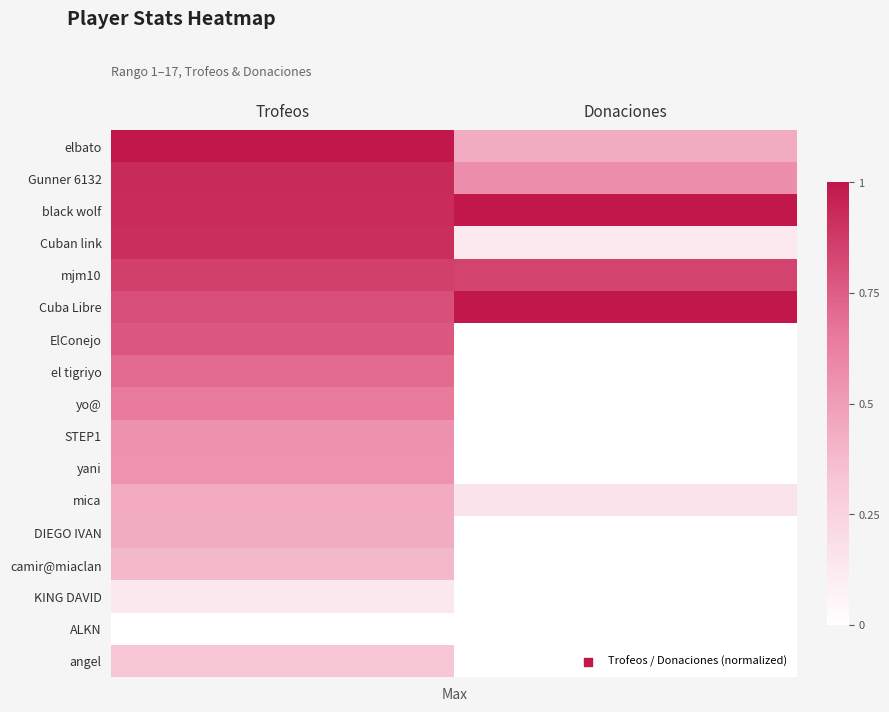

Reading left to right, what are all the values shown in this chart?

elbato: Trofeos=1.0	Donaciones=0.4
Gunner 6132: Trofeos=0.9	Donaciones=0.6
black wolf: Trofeos=0.9	Donaciones=1.0
Cuban link: Trofeos=0.9	Donaciones=0.1
mjm10: Trofeos=0.9	Donaciones=0.8
Cuba Libre: Trofeos=0.8	Donaciones=1.0
ElConejo: Trofeos=0.8	Donaciones=0.0
el tigriyo: Trofeos=0.7	Donaciones=0.0
yo@: Trofeos=0.6	Donaciones=0.0
STEP1: Trofeos=0.6	Donaciones=0.0
yani: Trofeos=0.5	Donaciones=0.0
mica: Trofeos=0.4	Donaciones=0.2
DIEGO IVAN: Trofeos=0.4	Donaciones=0.0
camir@miaclan: Trofeos=0.4	Donaciones=0.0
KING DAVID: Trofeos=0.1	Donaciones=0.0
ALKN: Trofeos=0.0	Donaciones=0.0
angel: Trofeos=0.3	Donaciones=0.0